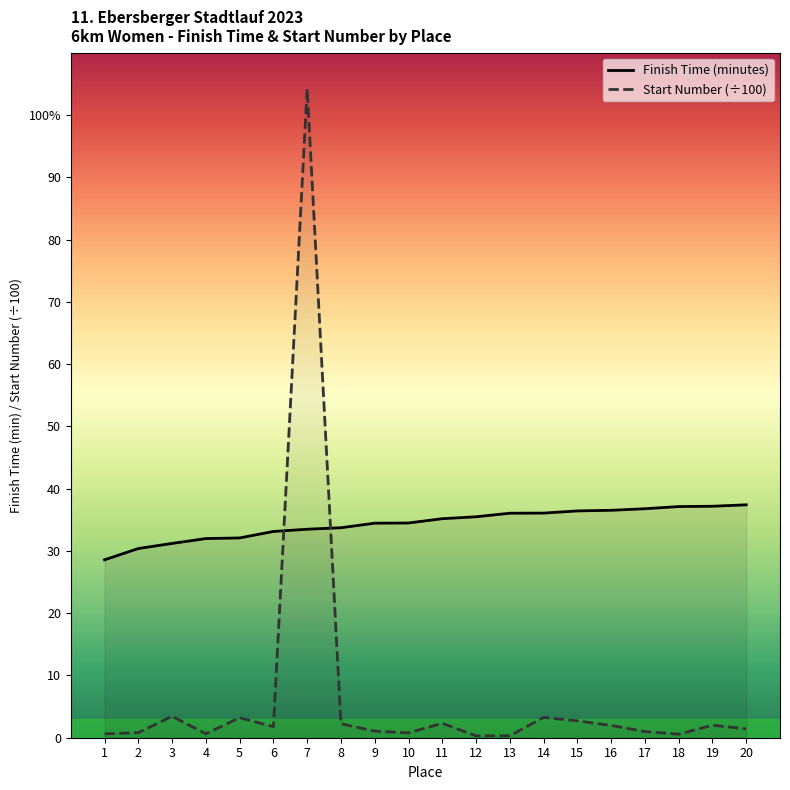

Is it true that Finish Time (minutes) equals 30.4 at 2?

True